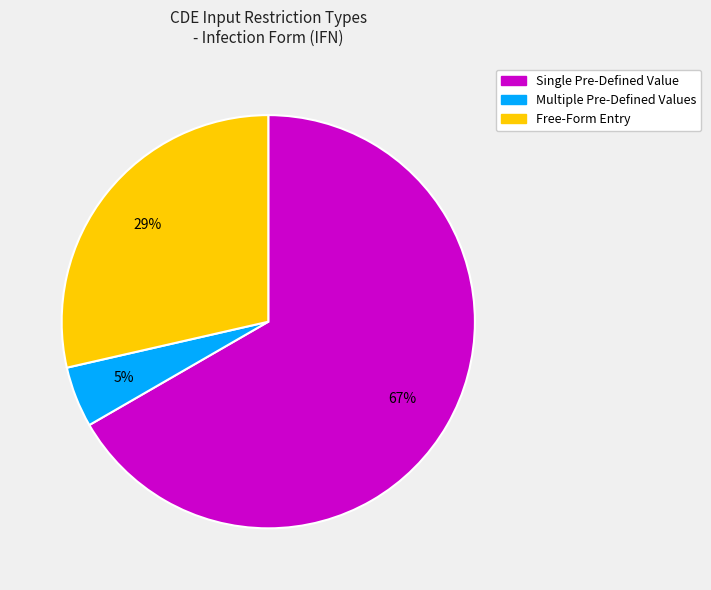

How many slices are in this pie chart?

3